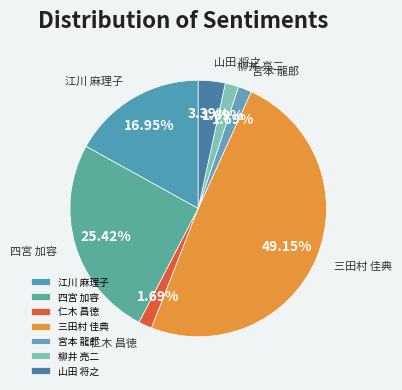

Which has a higher value, 江川 麻理子 or 柳井 亮二?

江川 麻理子